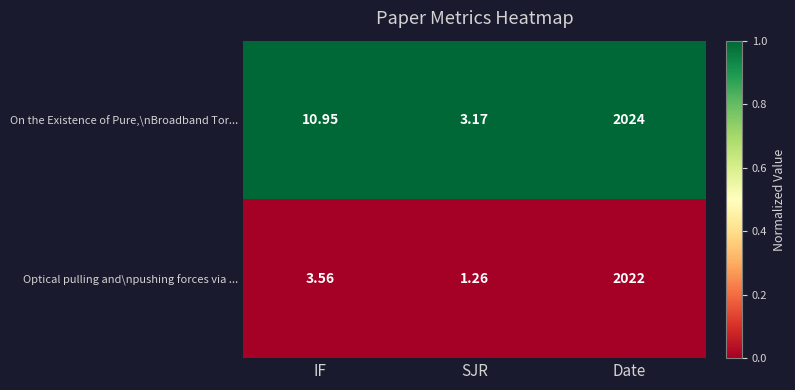

Which series changed the most between IF and Date?

Optical pulling and\npushing forces via ...